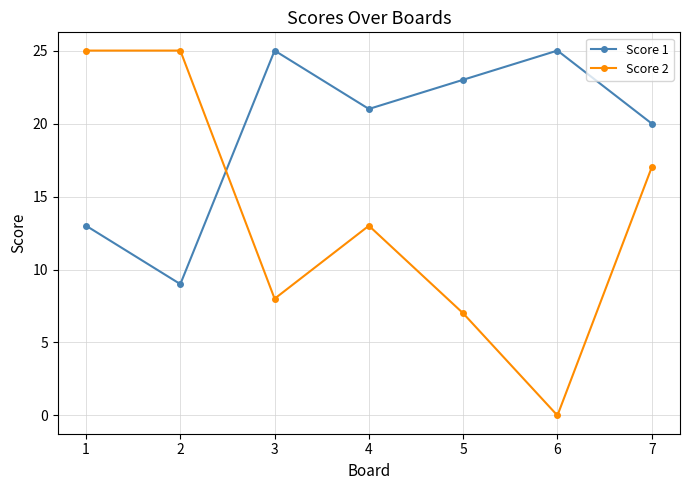

How many interior local valleys does the Score 1 series have?

2